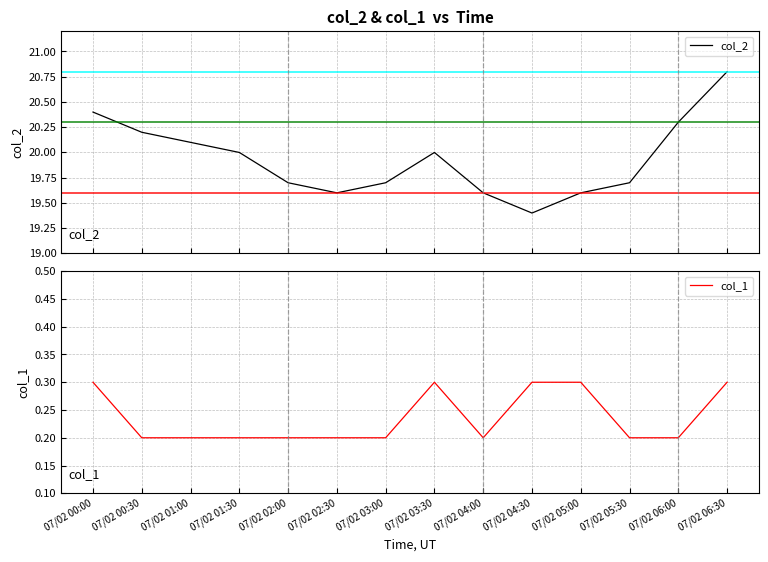

What are all the series names shown in the legend?

col_2, col_1